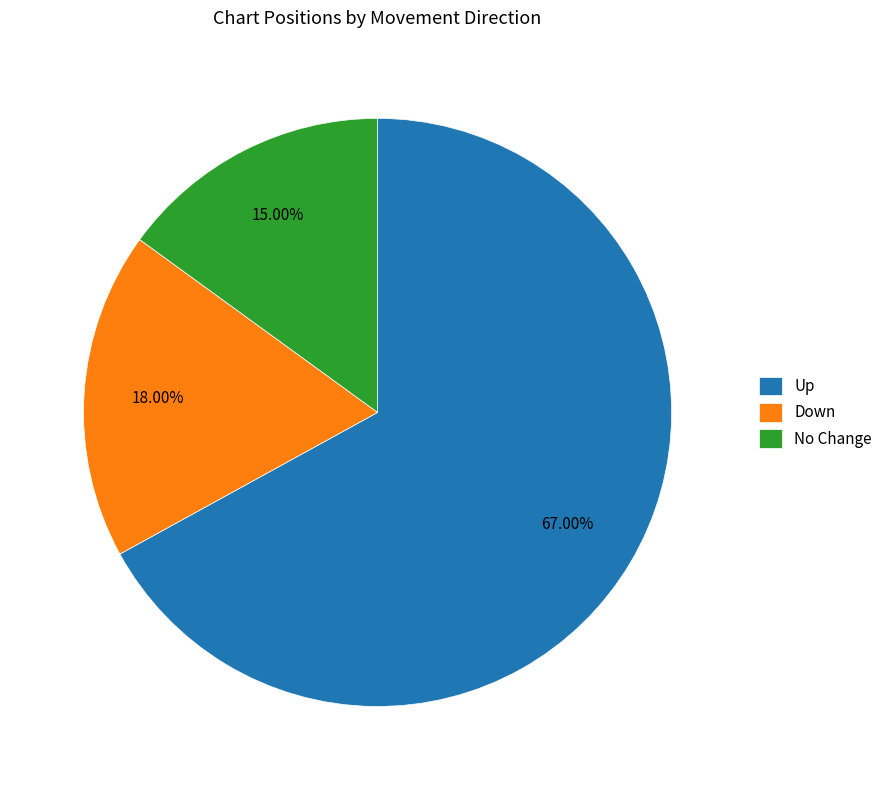

Do Up and No Change together represent more than half of the pie?

Yes